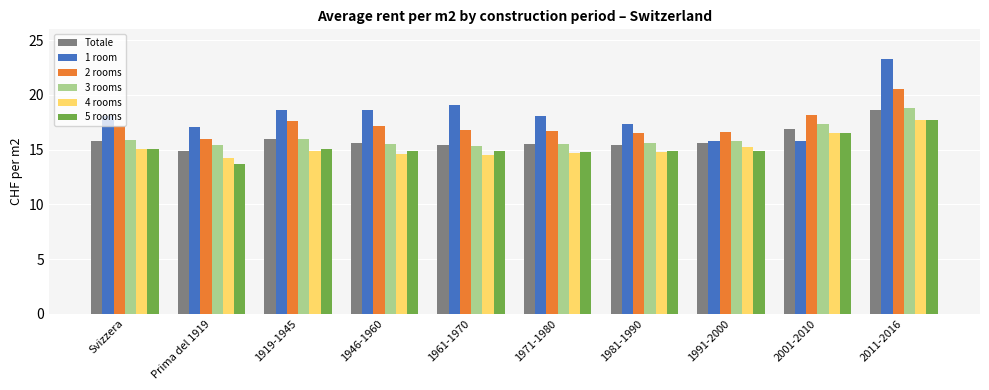

What is the label of the 5th bar from the left?

1961-1970